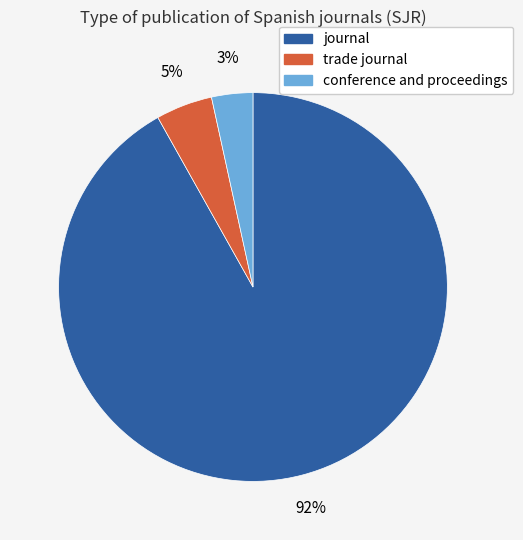

Do journal and conference and proceedings together represent more than half of the pie?

Yes